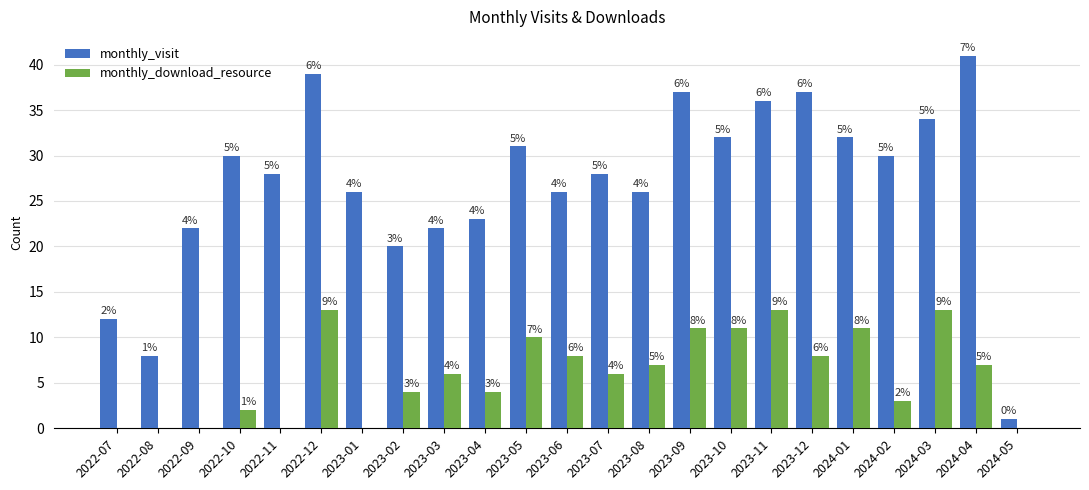

How many distinct data groups are displayed?

2